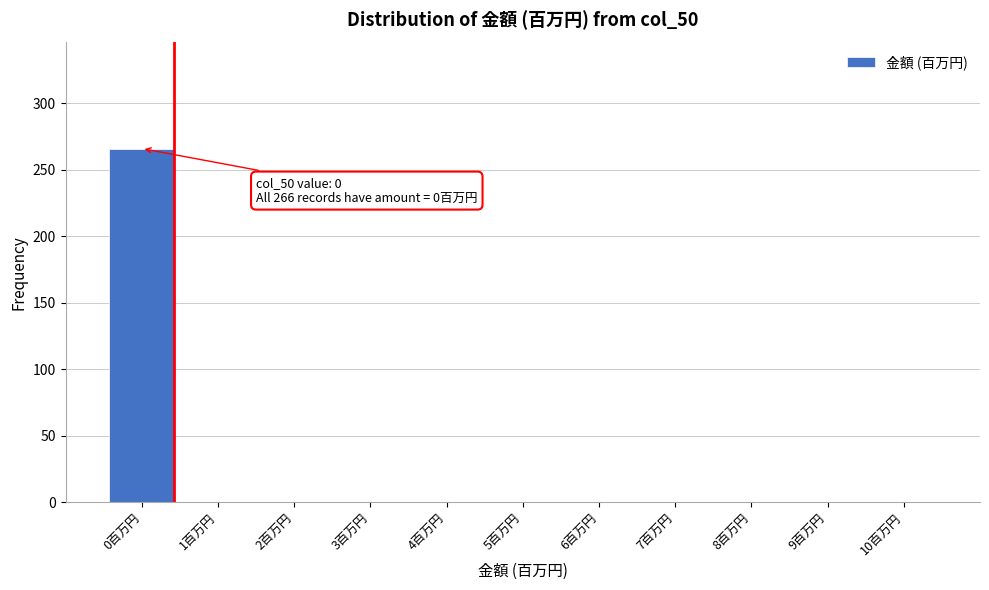

Over which range of the x-axis is the bar tallest?

-0.5 to 0.5